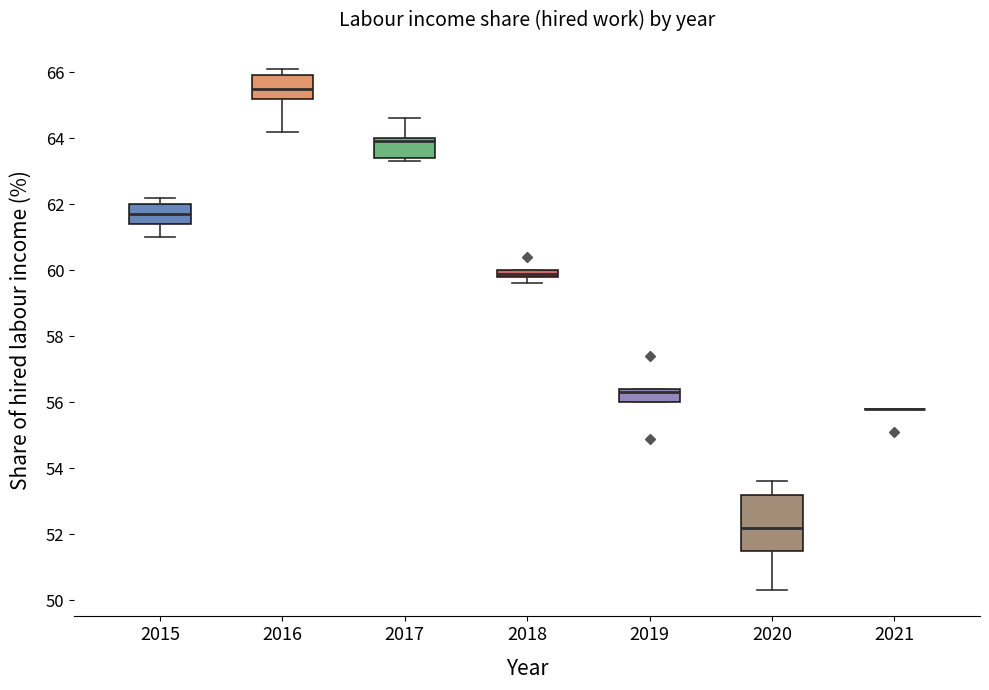

Which box is the tallest, from its lower edge to its upper edge?

2020